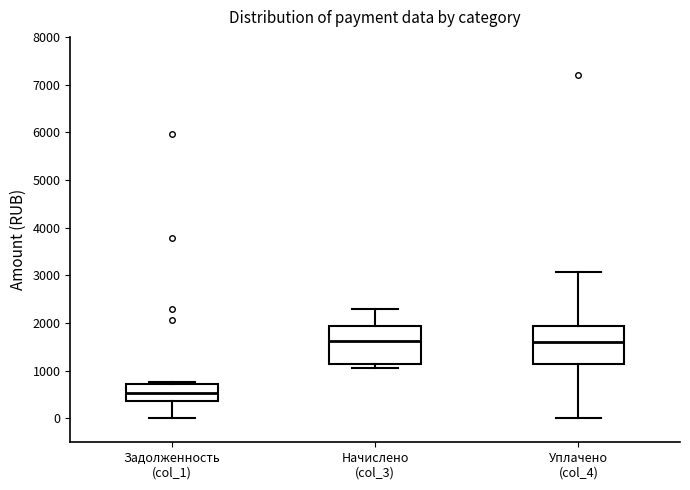

Where is the lower edge of the box for Уплачено (col_4) on the y-axis? The values are not printed on the chart, so give them approximately, as read against the axis.

1200